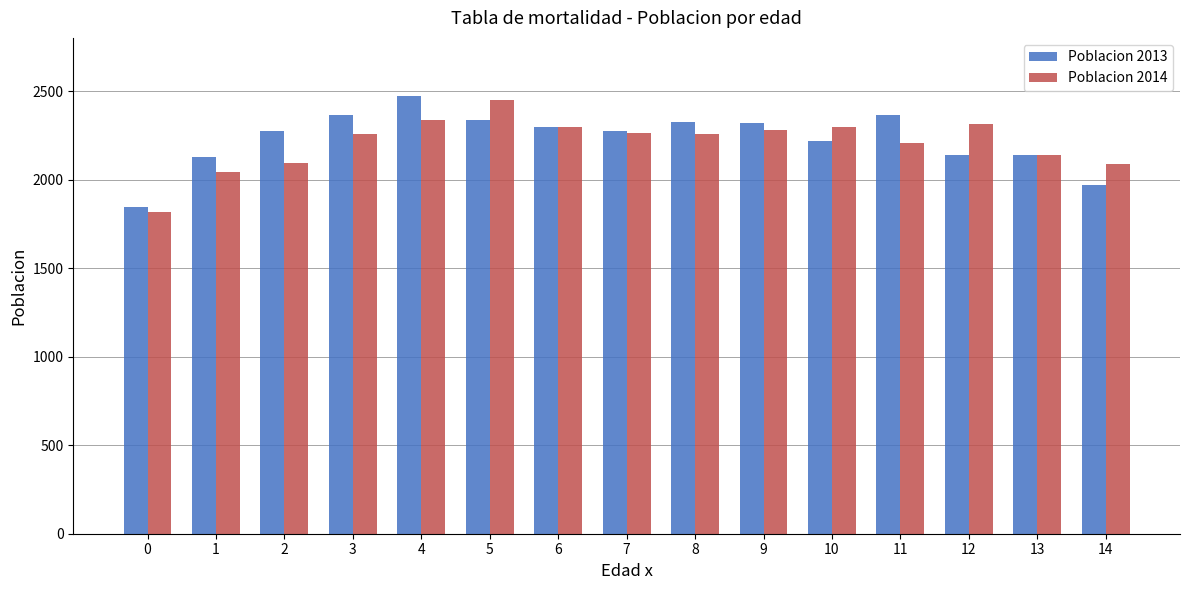

Is it true that Poblacion 2013 equals 2323 at 8?

True